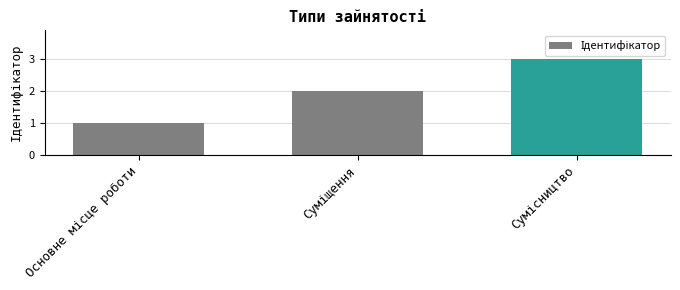

What is the value of the 2nd bar from the left?

2